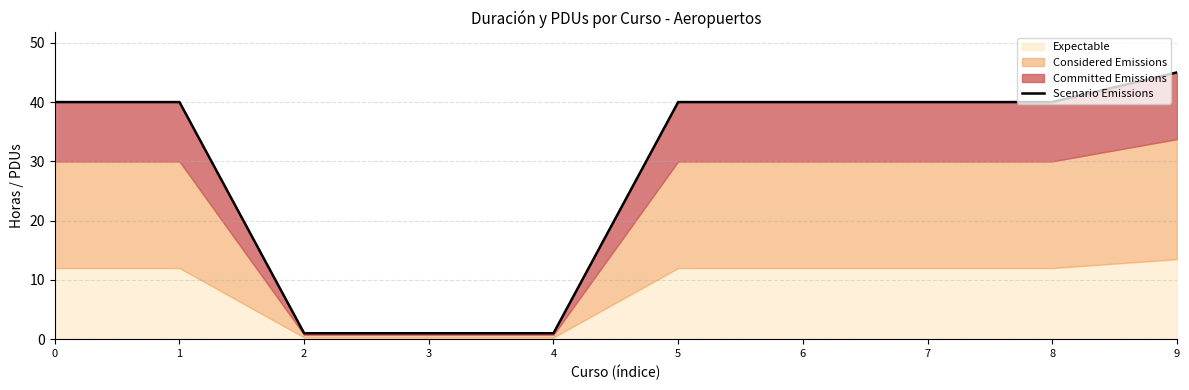

What is the difference between the second highest and second lowest values?

39